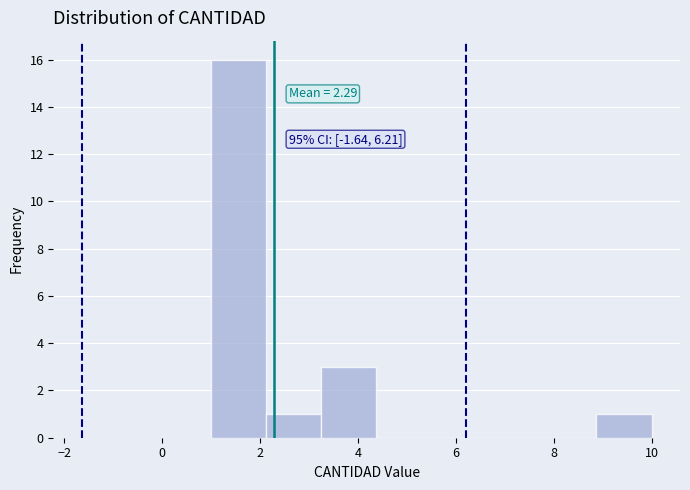

Which range on the x-axis has the tallest bar?

1.0 to 2.2